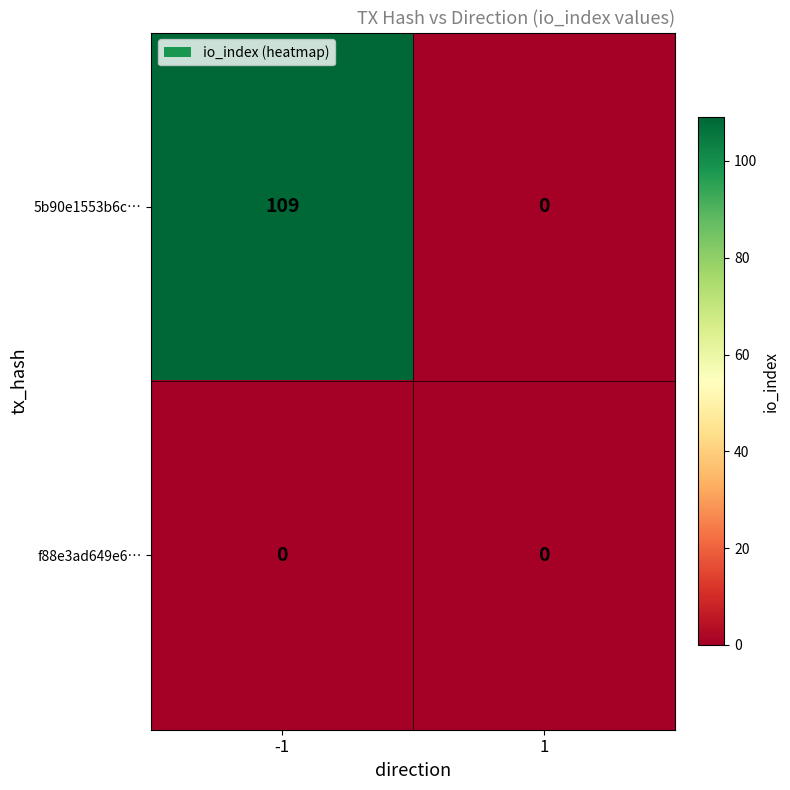

Count the number of categories in the chart.

2